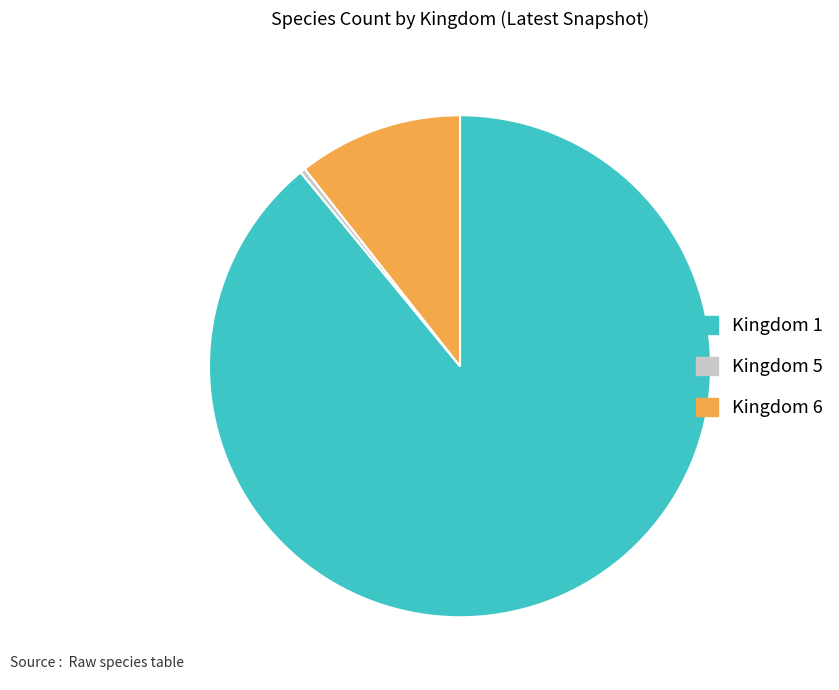

Which category has the smallest portion of the pie?

Kingdom 5